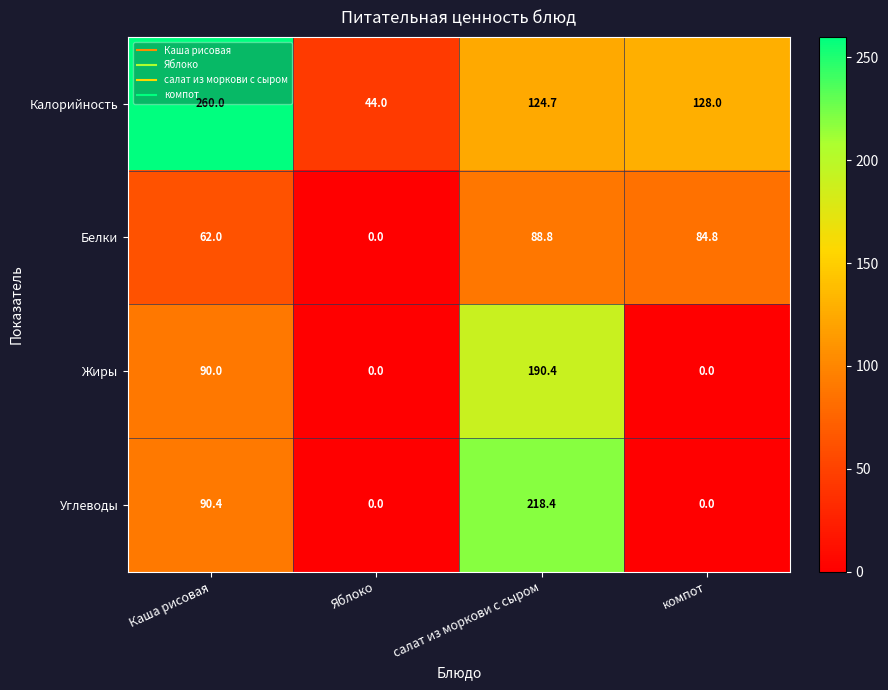

The Калорийность series shows 134.8 at Каша рисовая. True or false?

False